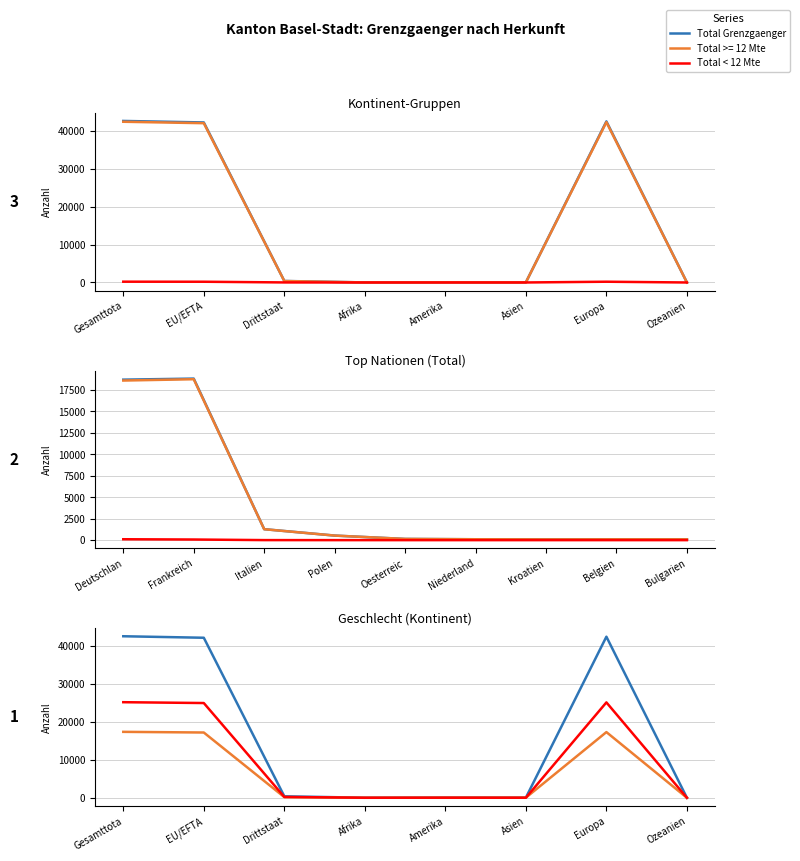

What is the sum of the Total < 12 Mte values at EU/EFTA and Drittstaat?

25170